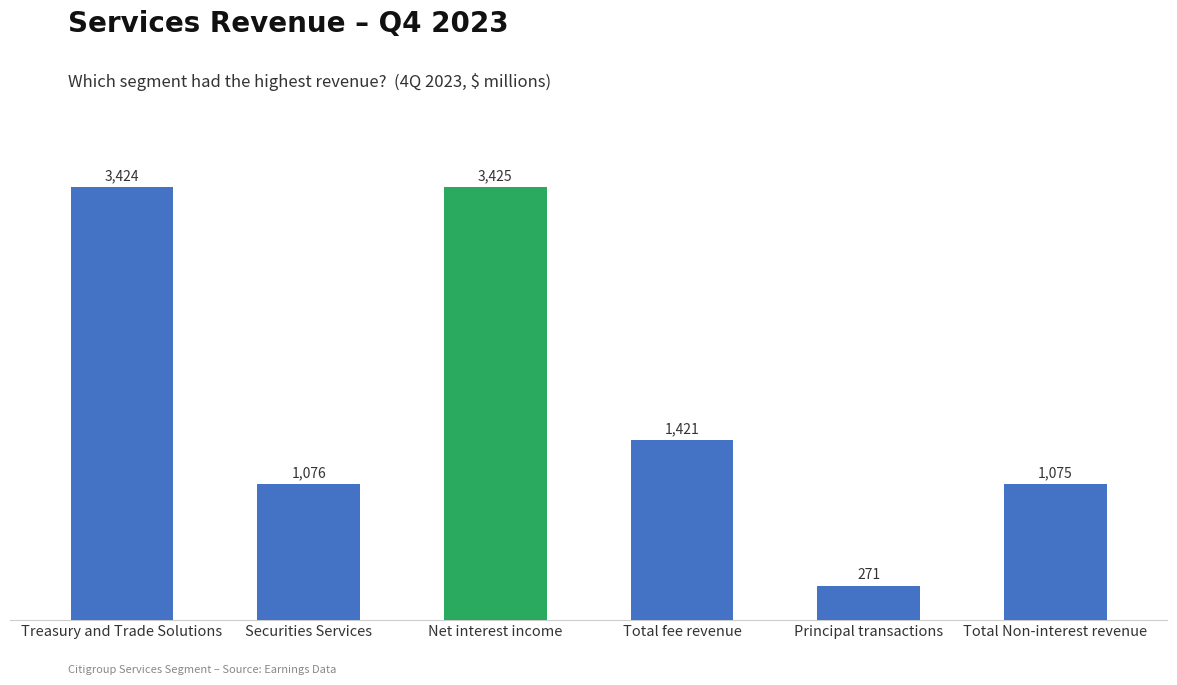

What is the maximum value shown in the chart?

3425